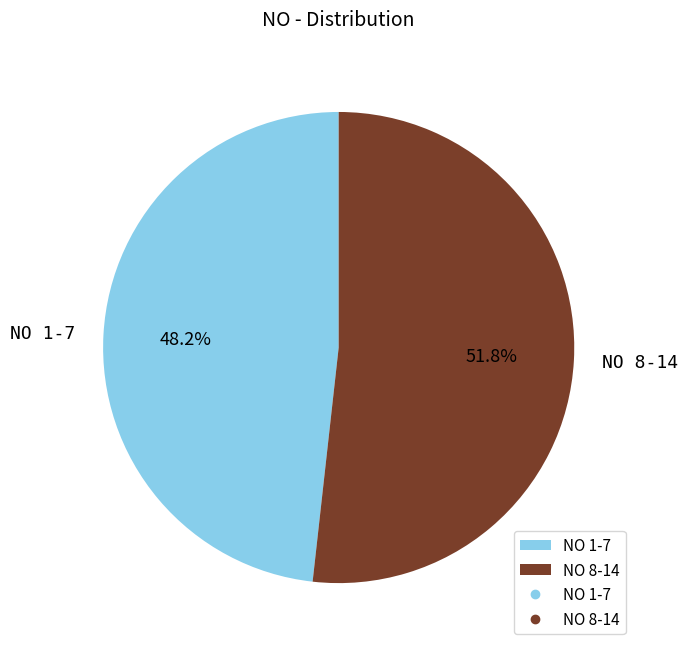

To the nearest percent, what is the difference between the largest and smallest slice percentages?

4%